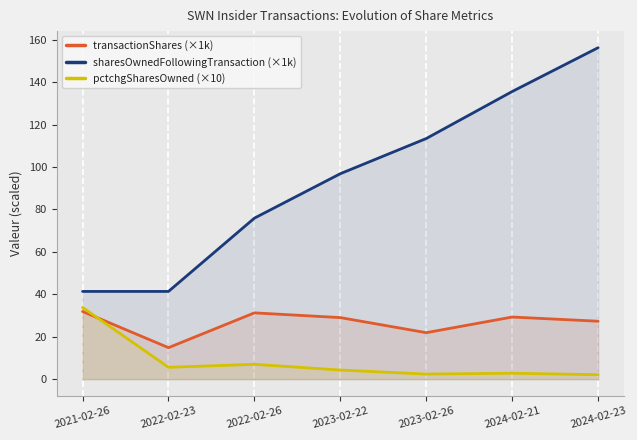

What position from the left is 2022-02-23?

2